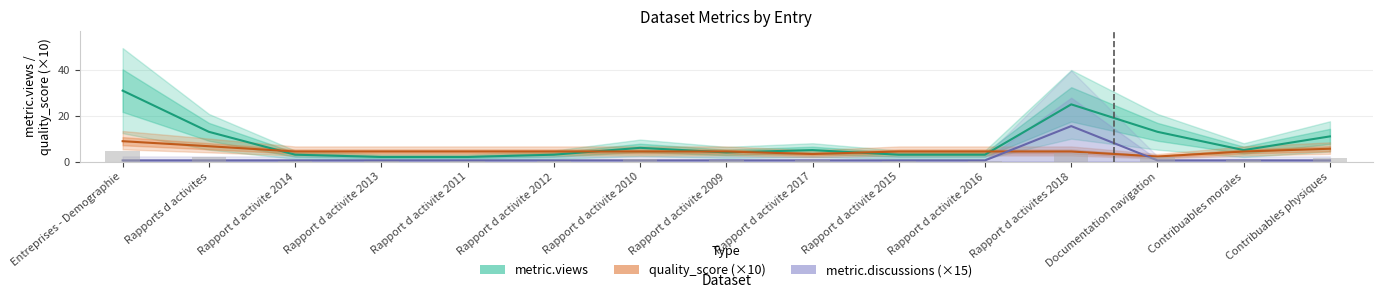

Is the value of quality_score (×10) at Rapport d activite 2009 greater than the value of metric.discussions (×15) at Contribuables physiques?

Yes